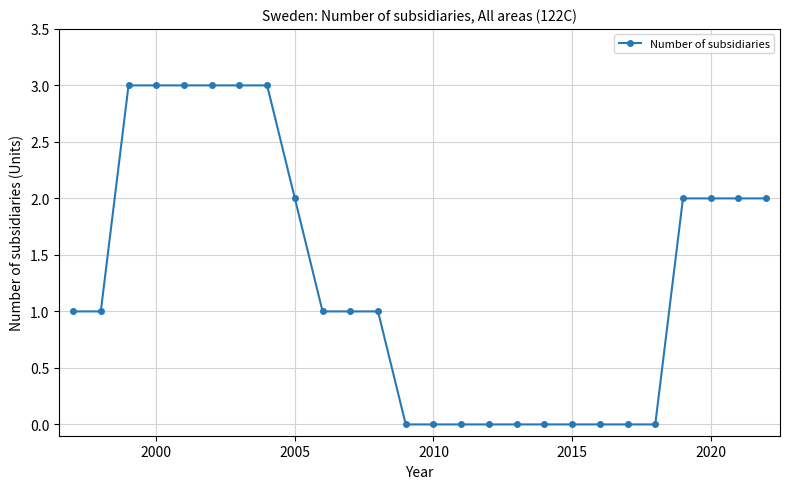

What is the average value?

1